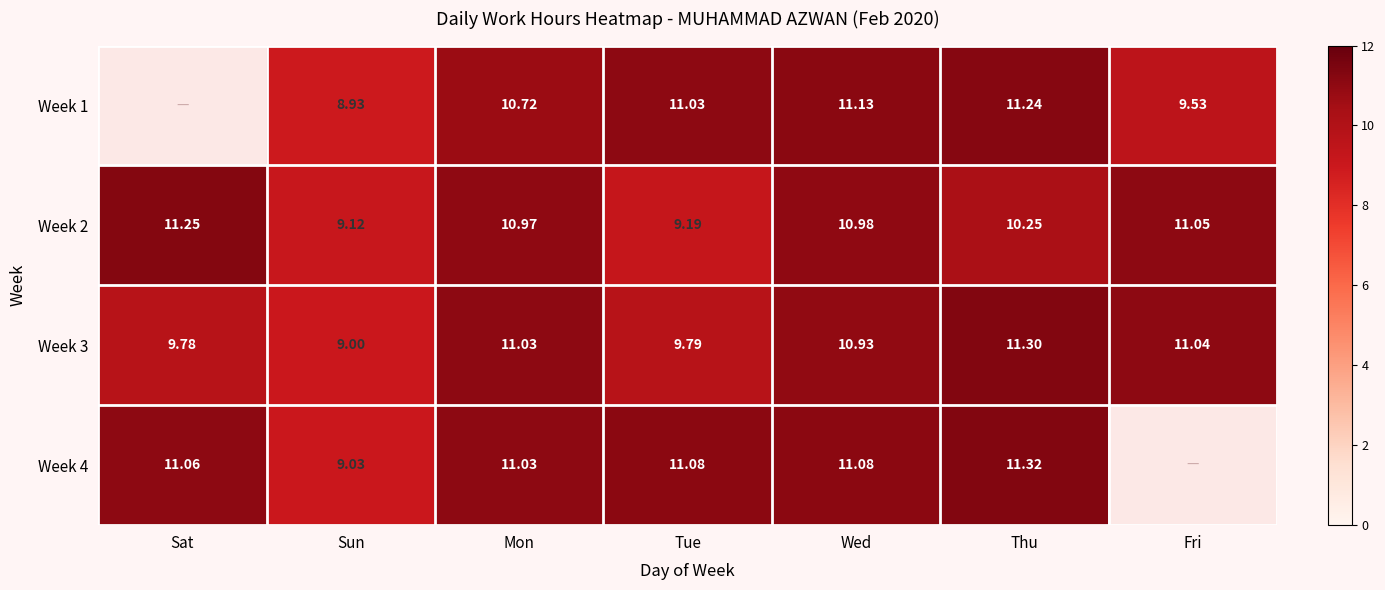

At which label does Week 2 reach its minimum?

Sun